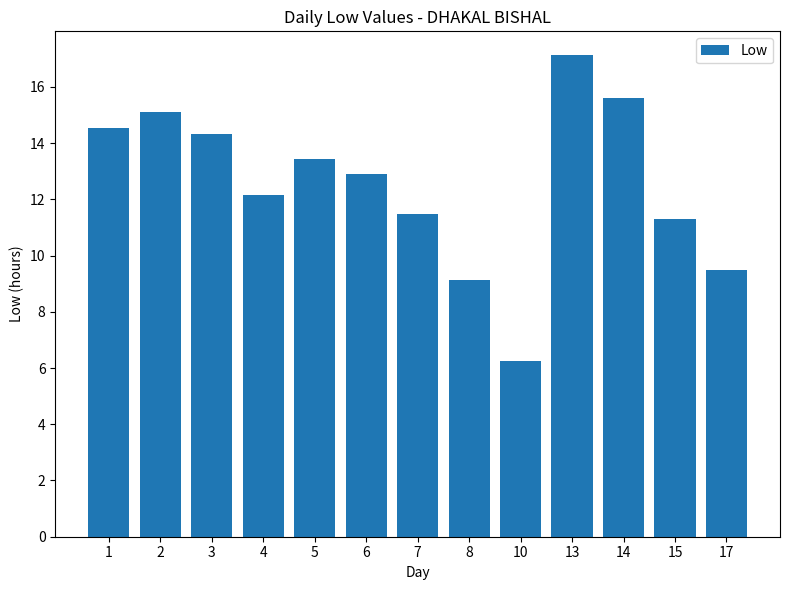

Does the chart contain any negative values?

No